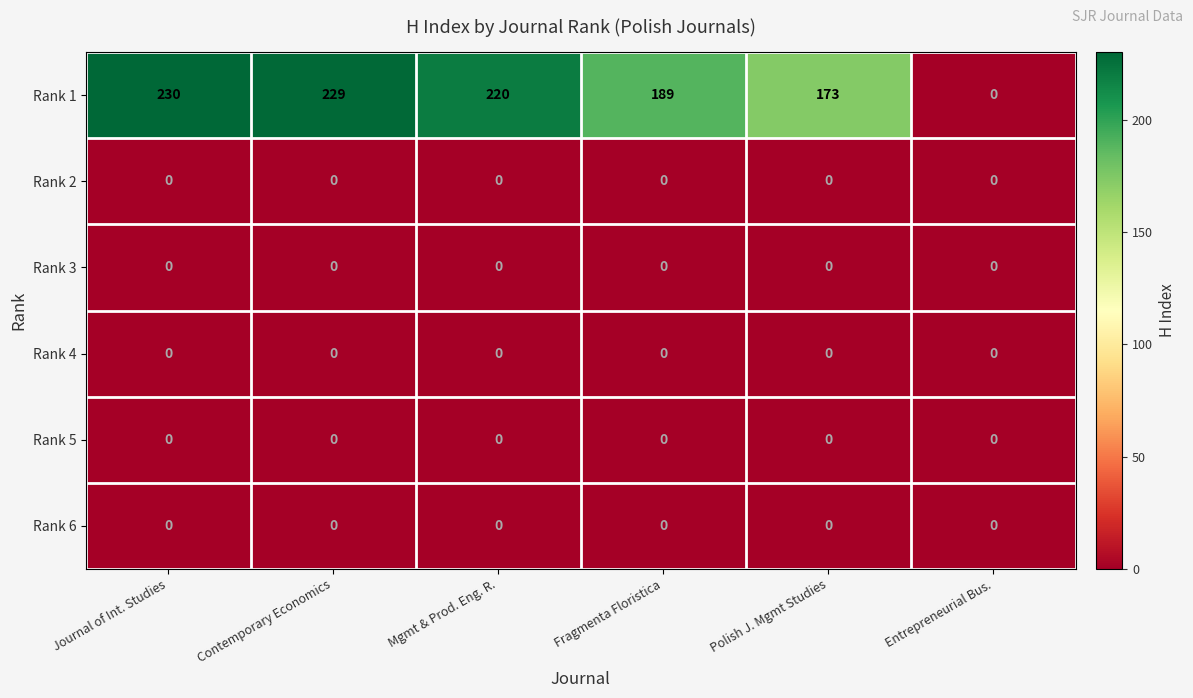

At which category is the sum across all series the highest?

Journal of Int. Studies